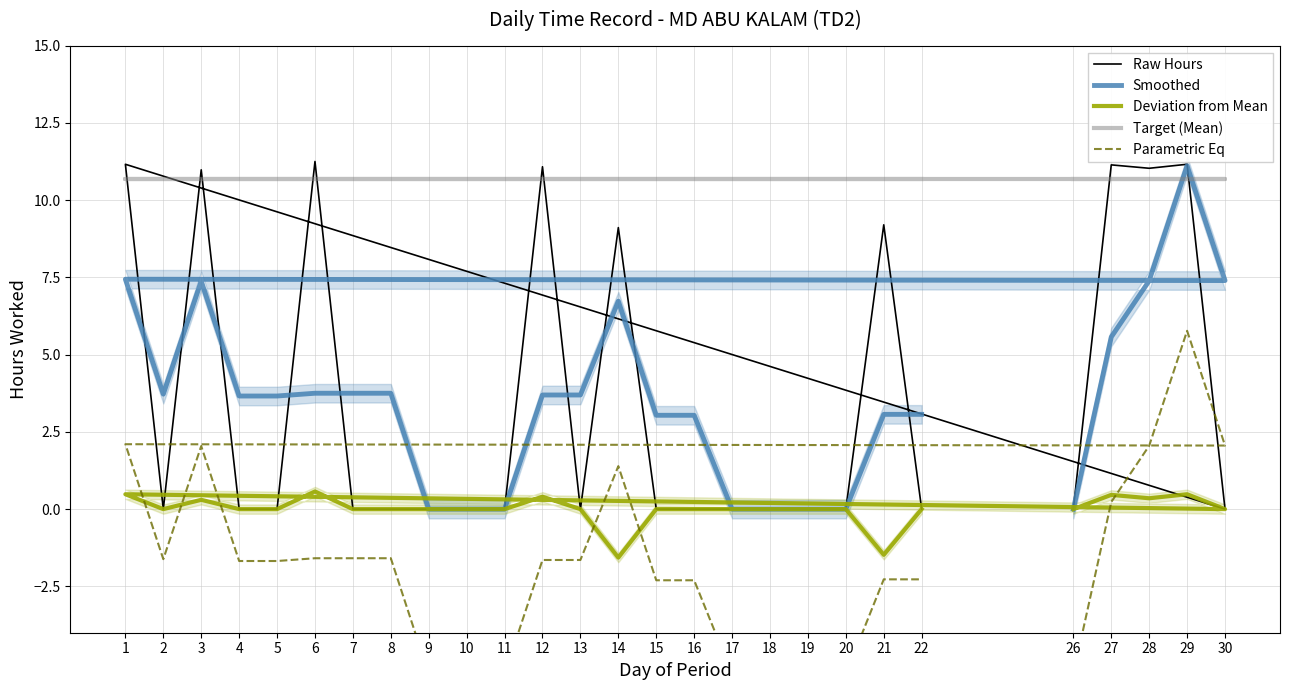

True or false: Smoothed has a value of 3.0 at 16.

True